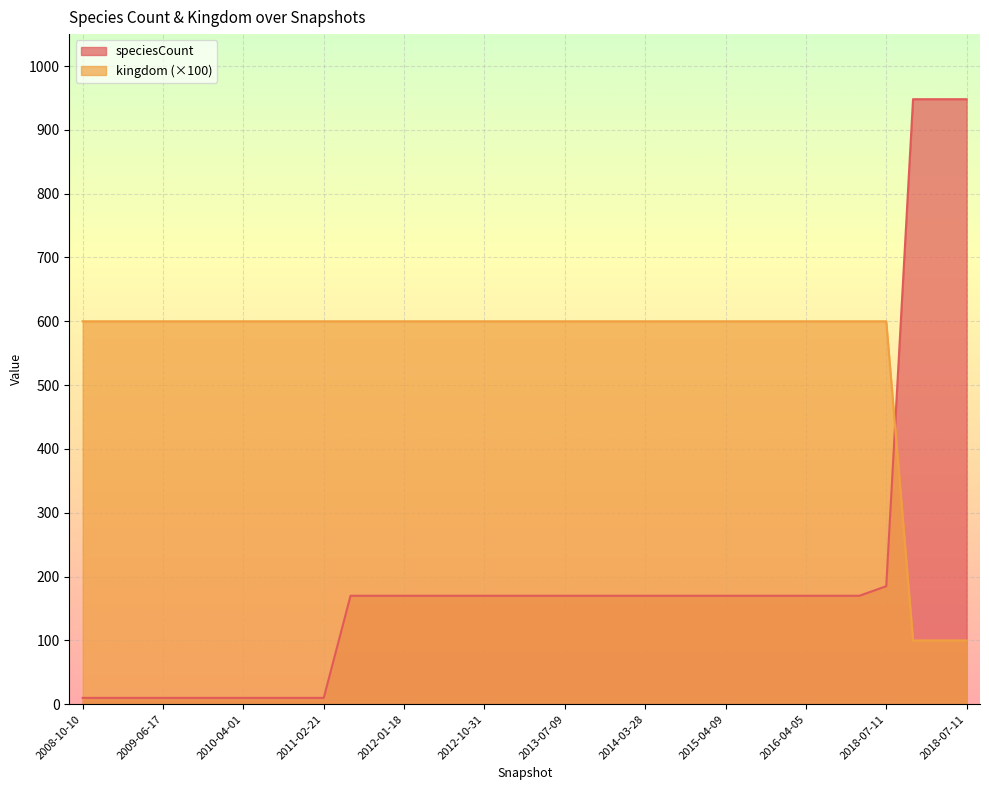

After their last crossing, which series has the higher values: kingdom or speciesCount?

speciesCount